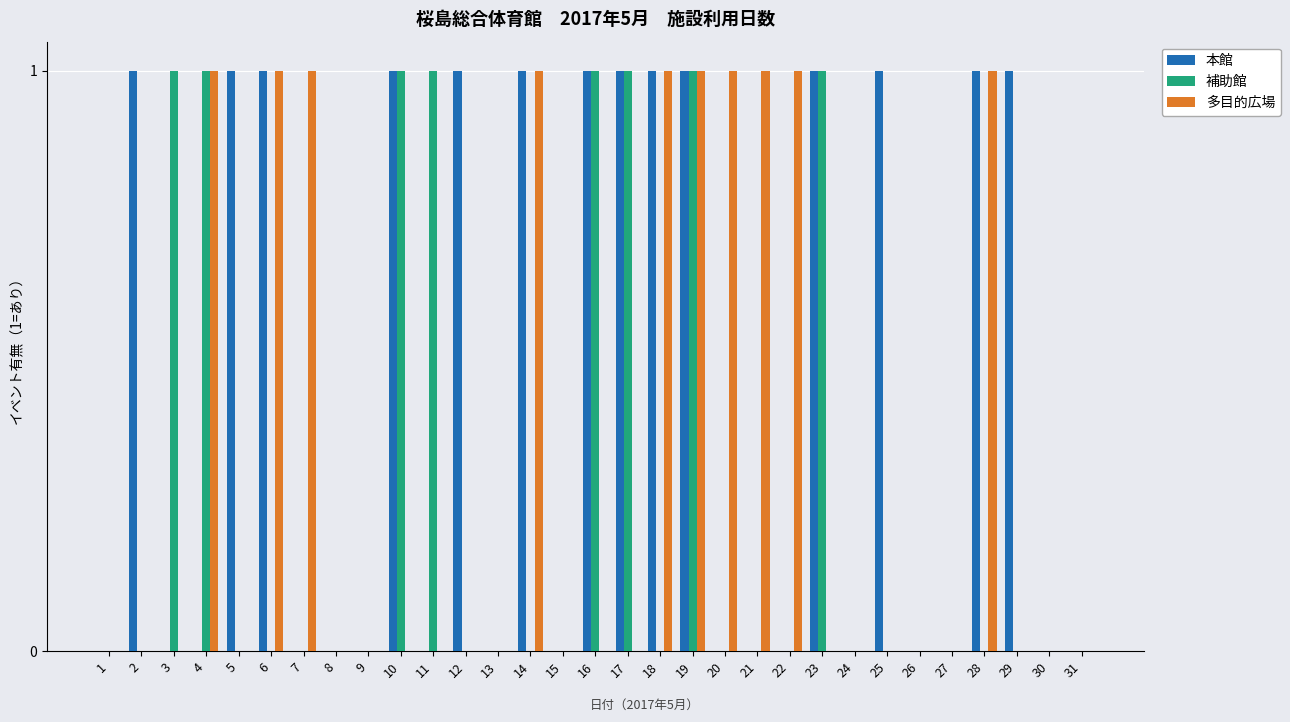

Count the number of categories in the chart.

31